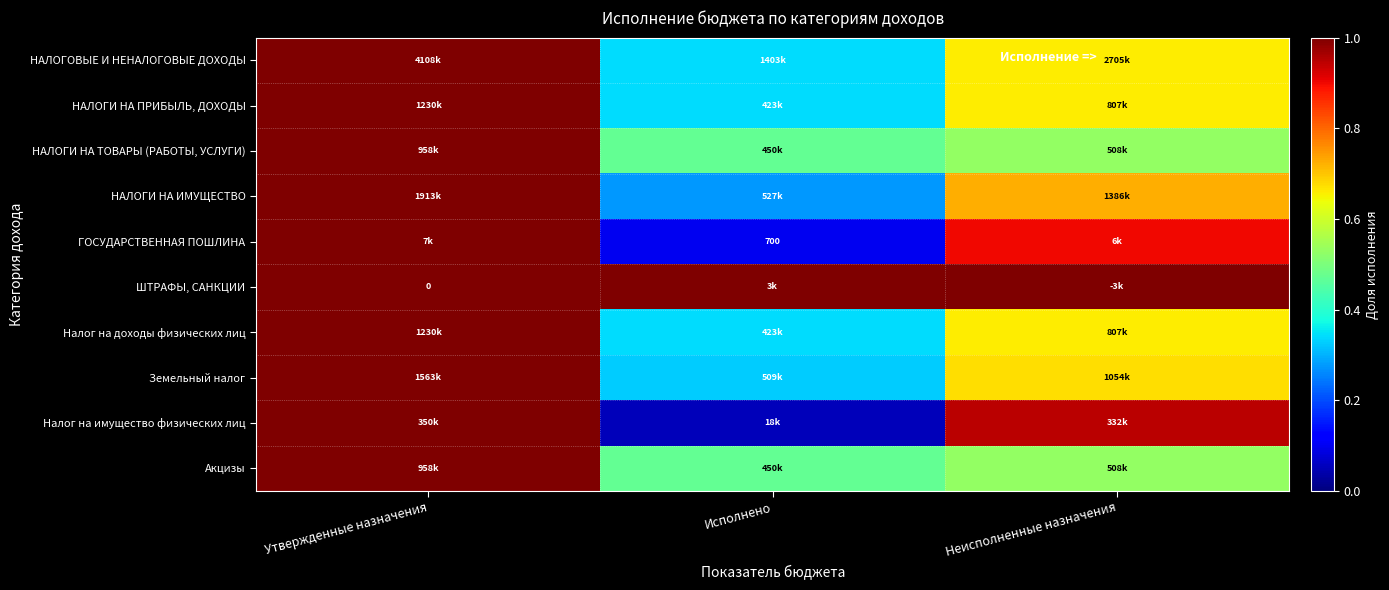

At which category does the chart reach its minimum across all series?

Исполнено